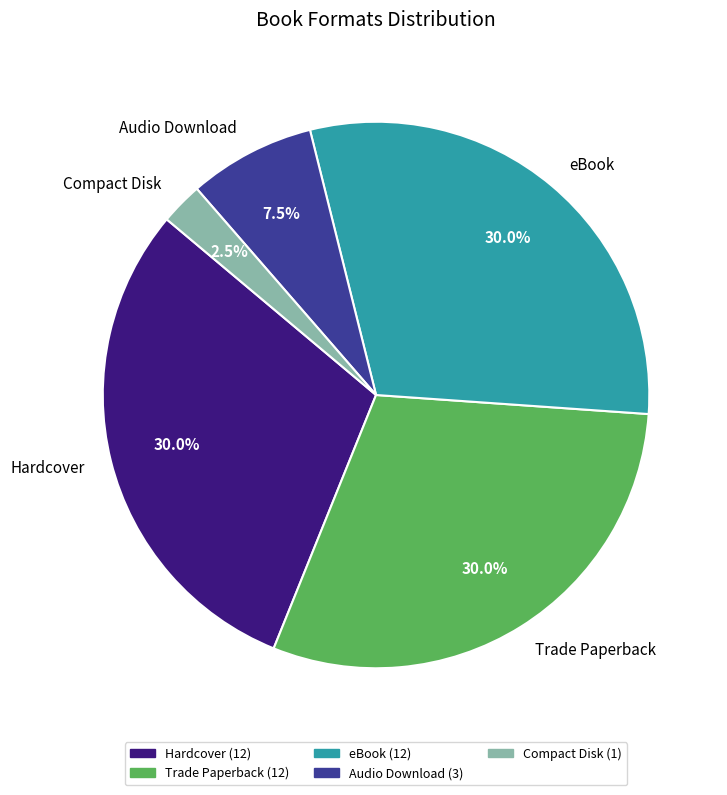

What percentage is NOT represented by eBook?

70.0%